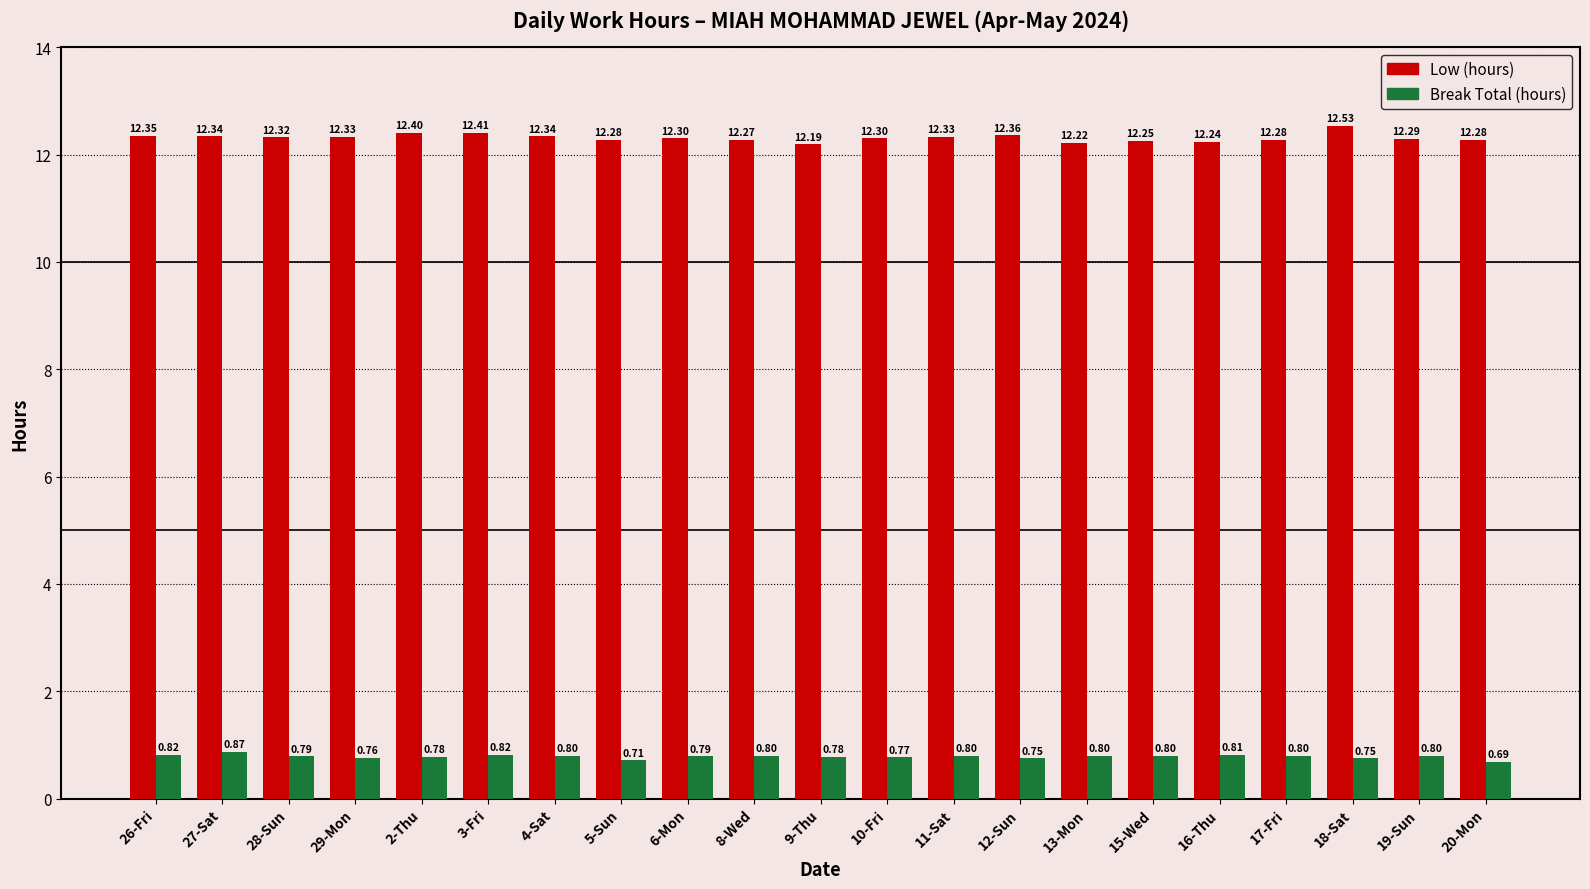

What is the label of the 20th bar from the right?

27-Sat